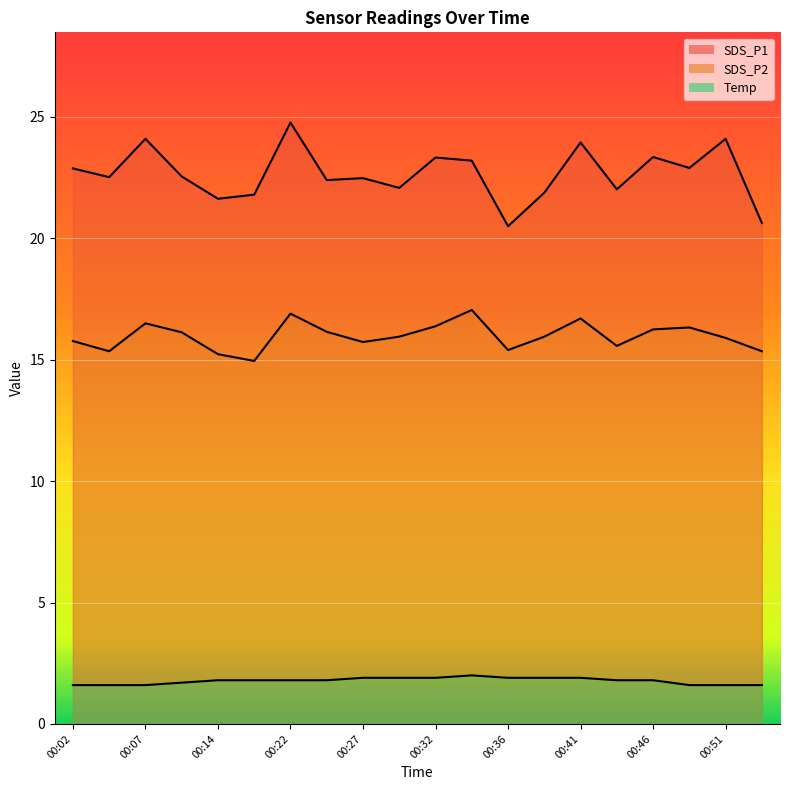

What is the minimum value for Temp?

1.6